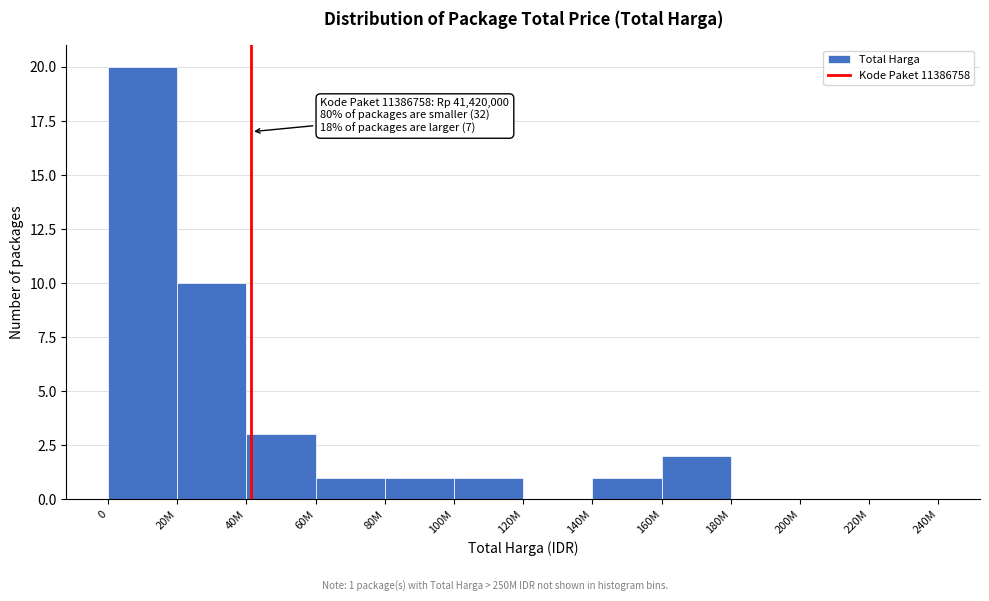

Reading left to right, list all the values displayed in this chart.

0=20	20M=10	40M=3	60M=1	80M=1	100M=1	120M=0	140M=1	160M=2	180M=0	200M=0	220M=0